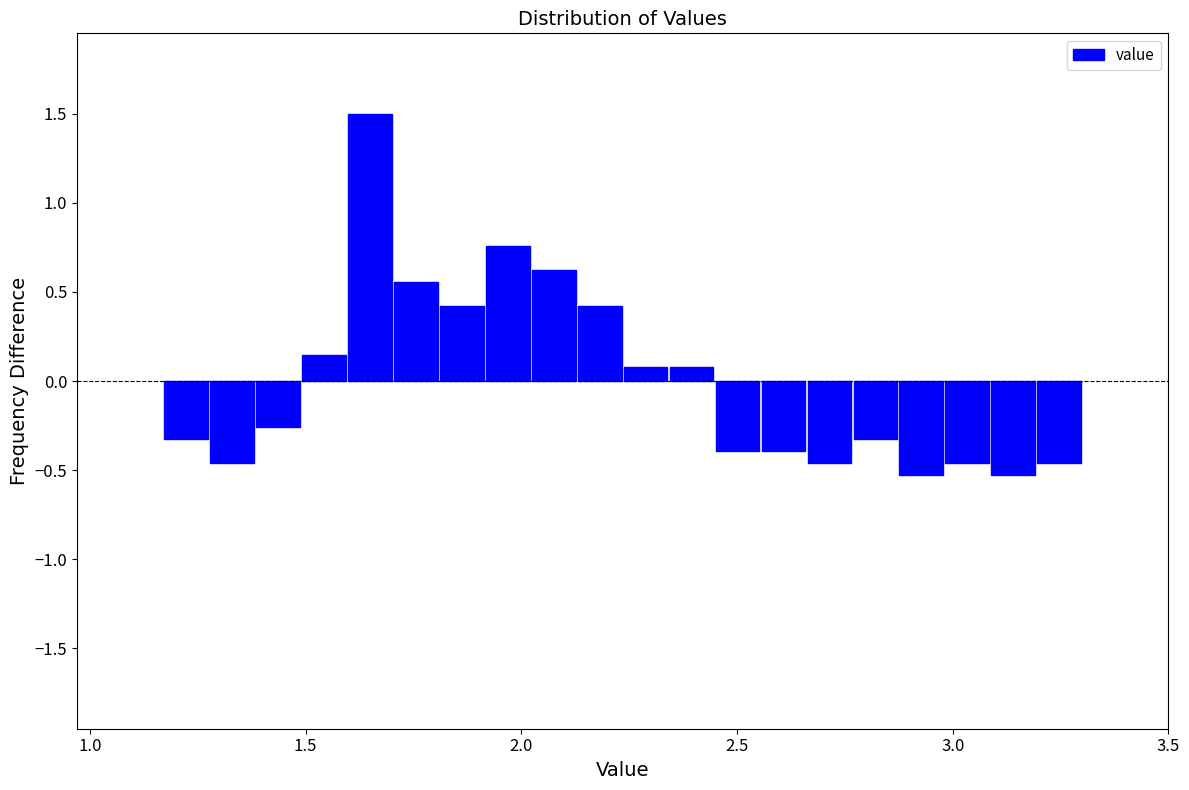

Read against the x-axis, roughly where is the centre of the tallest bar?

1.65